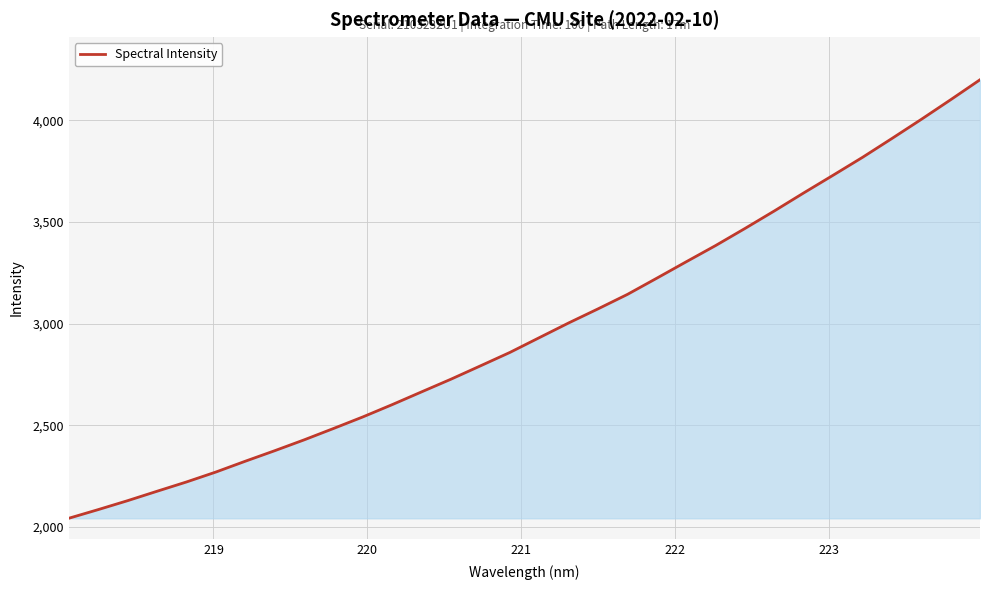

How many lines are shown in the chart?

1